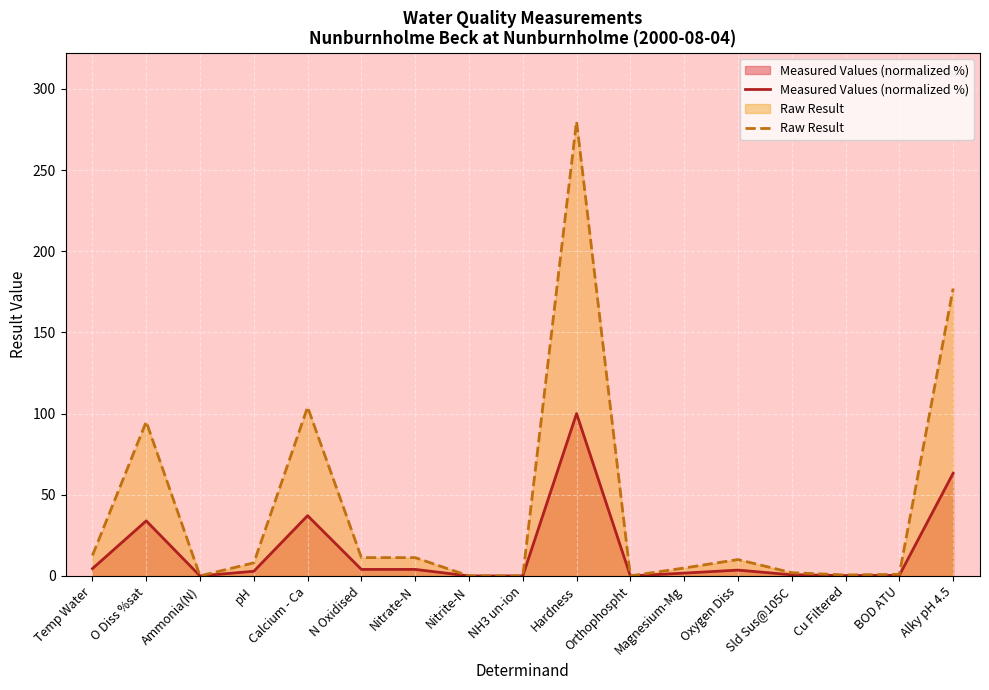

Which label corresponds to the smallest value in the chart?

NH3 un-ion